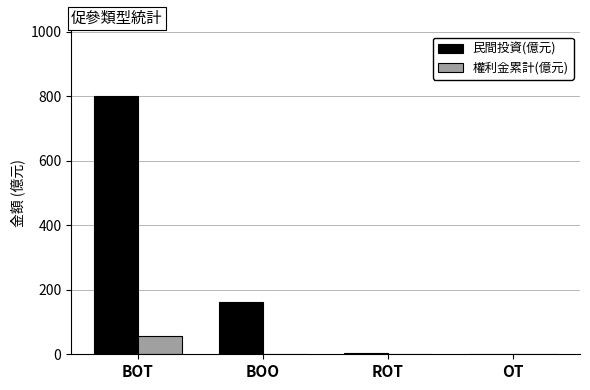

What is the maximum value for 權利金累計(億元)?

56.6